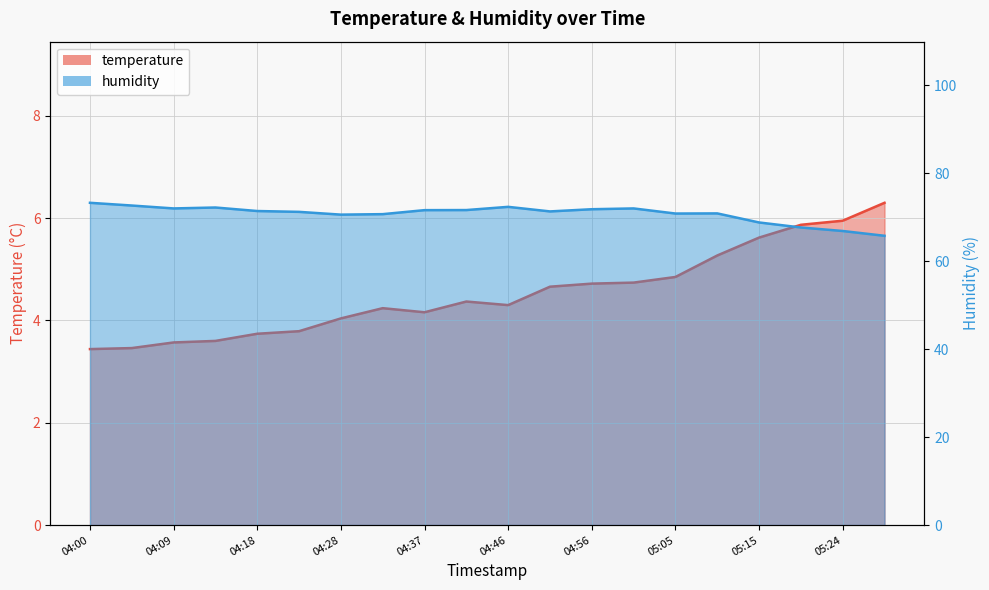

What is the label of the 14th point from the left?

05:01